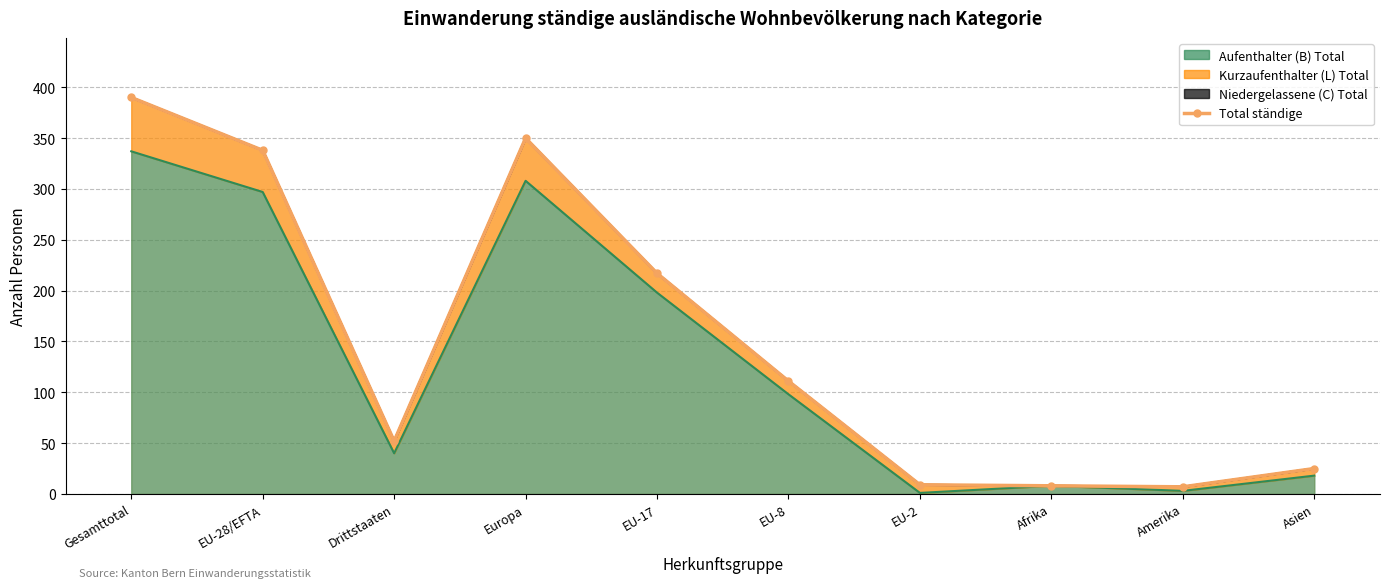

What is the minimum value shown in the chart?

7